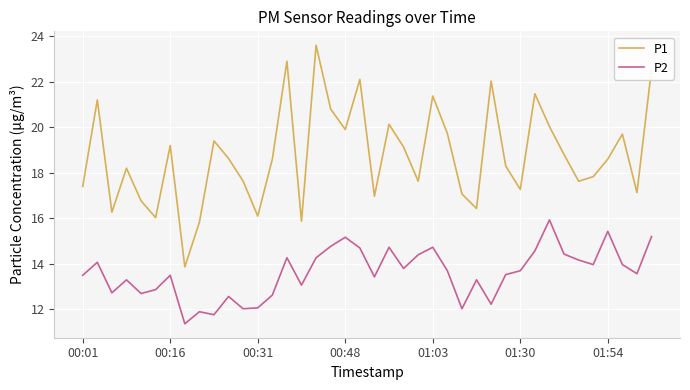

What is the minimum value for P1?

13.9